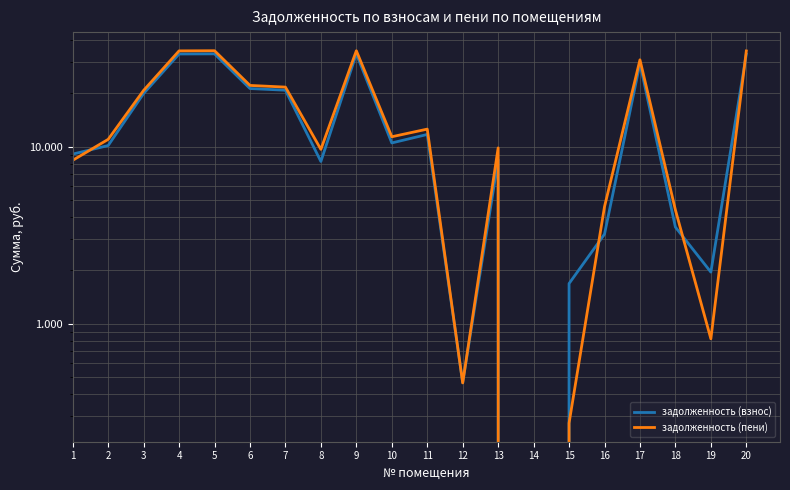

True or false: задолженность (пени) and задолженность (взнос) intersect in this chart.

True